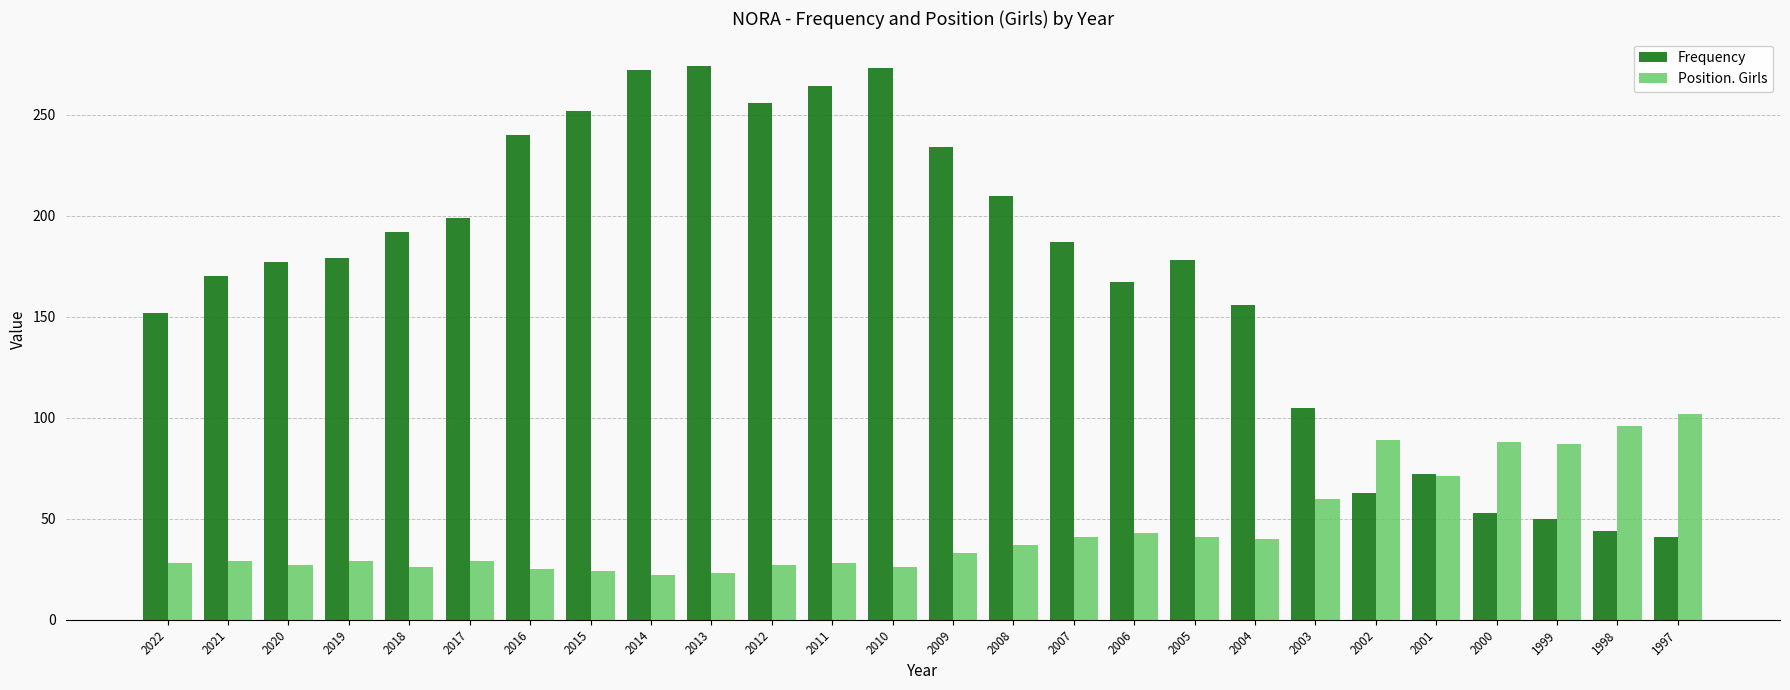

What is the difference between the maximum and minimum values in the Position. Girls series?

80